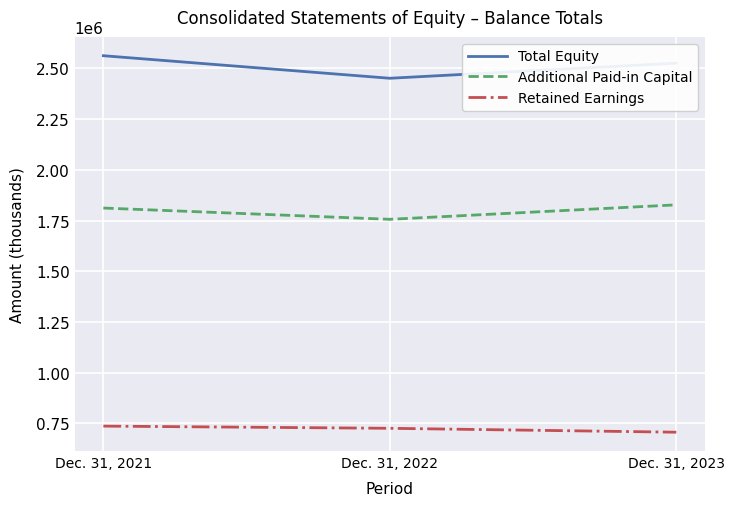

What is the minimum value shown in the chart?

706514